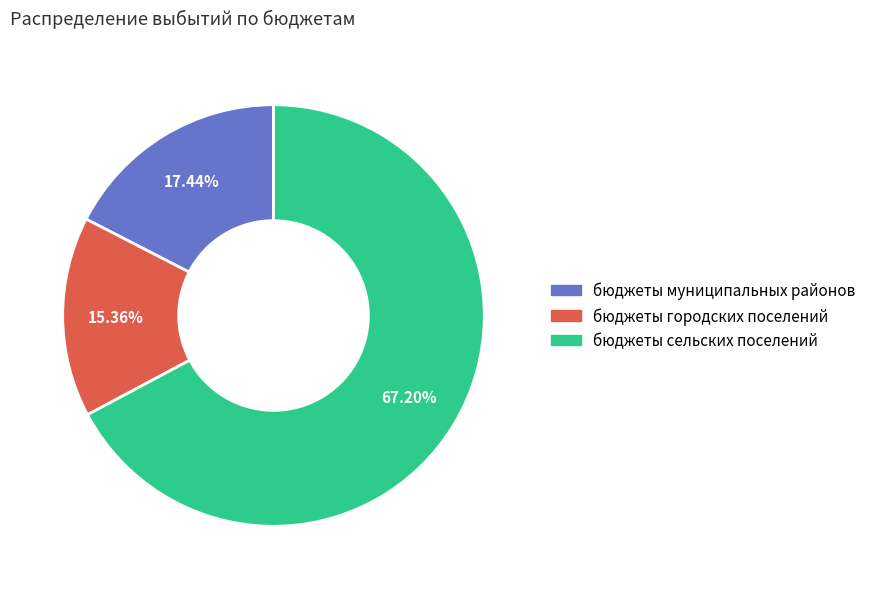

Between бюджеты городских поселений and бюджеты муниципальных районов, which is larger?

бюджеты муниципальных районов